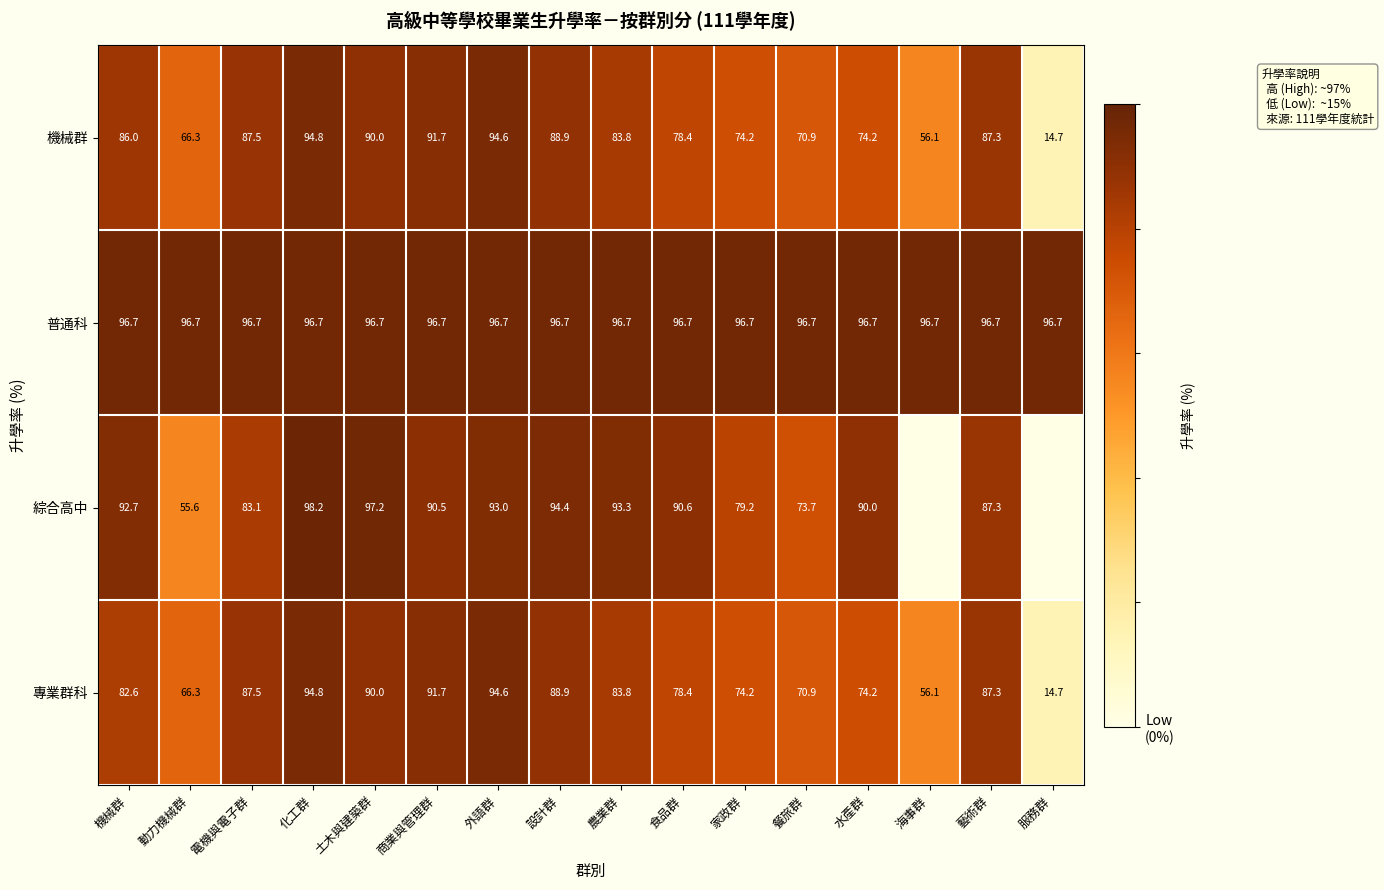

Which category has the lowest value across all series?

海事群